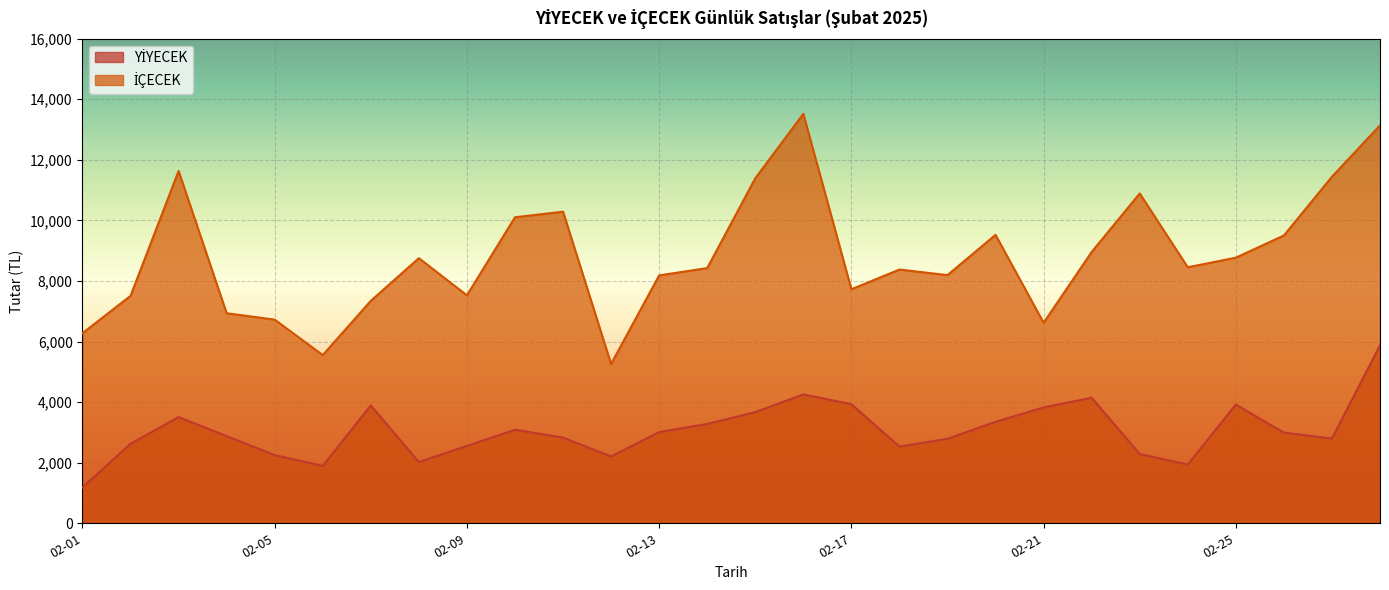

Does the chart display data point markers on the line(s)?

No